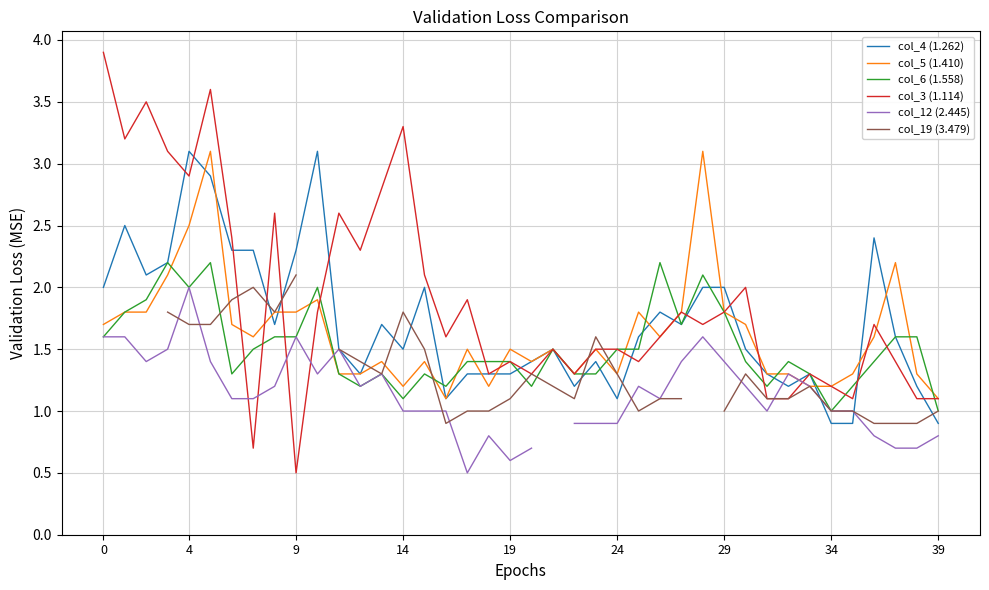

The value of col_5 (1.410) at 18 is 1.2. True or false?

True